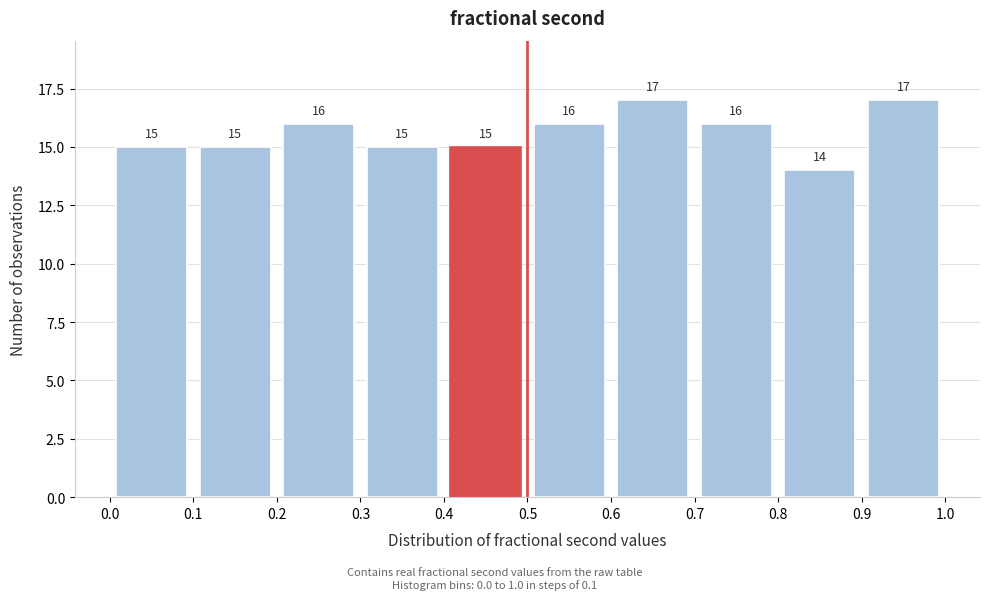

Reading left to right, list every bar in this chart as the range it spans on the x-axis followed by its height.

0.0 to 0.1: 15
0.1 to 0.2: 15
0.2 to 0.3: 16
0.3 to 0.4: 15
0.4 to 0.5: 15
0.5 to 0.6: 16
0.6 to 0.7: 17
0.7 to 0.8: 16
0.8 to 0.9: 14
0.9 to 1.0: 17